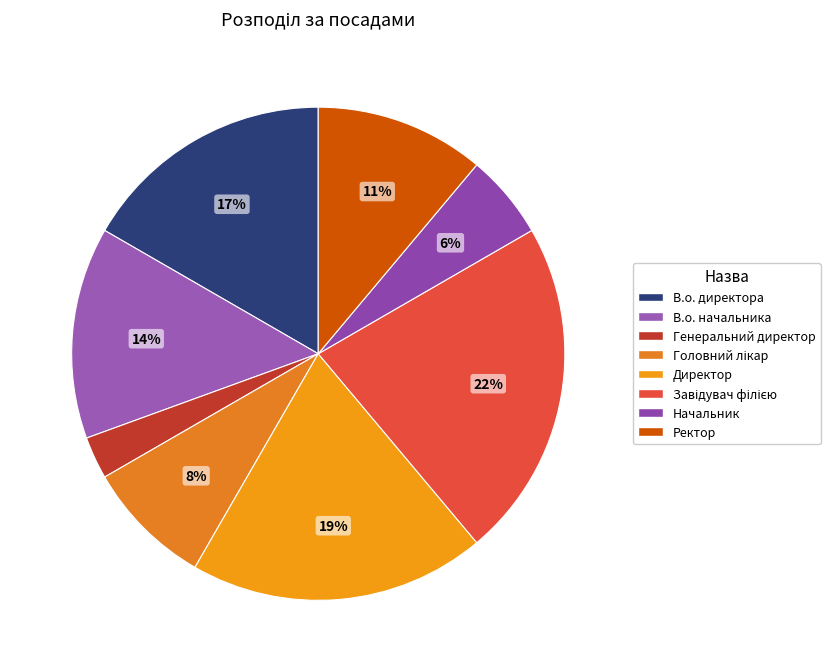

To the nearest percent, what percentage of the pie is Ректор?

11%